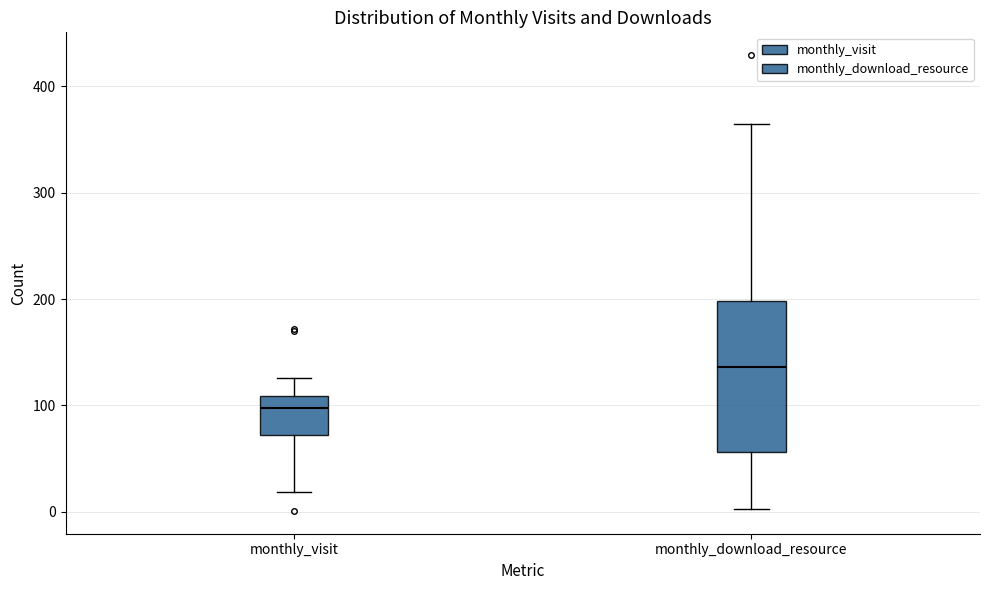

Comparing the boxes themselves (not the whiskers), which one is the tallest?

monthly_download_resource